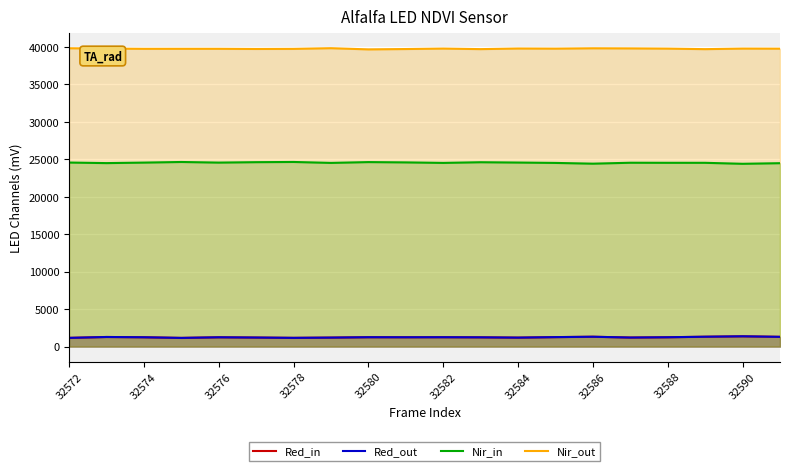

What is the total value across all series at 32584?

66733